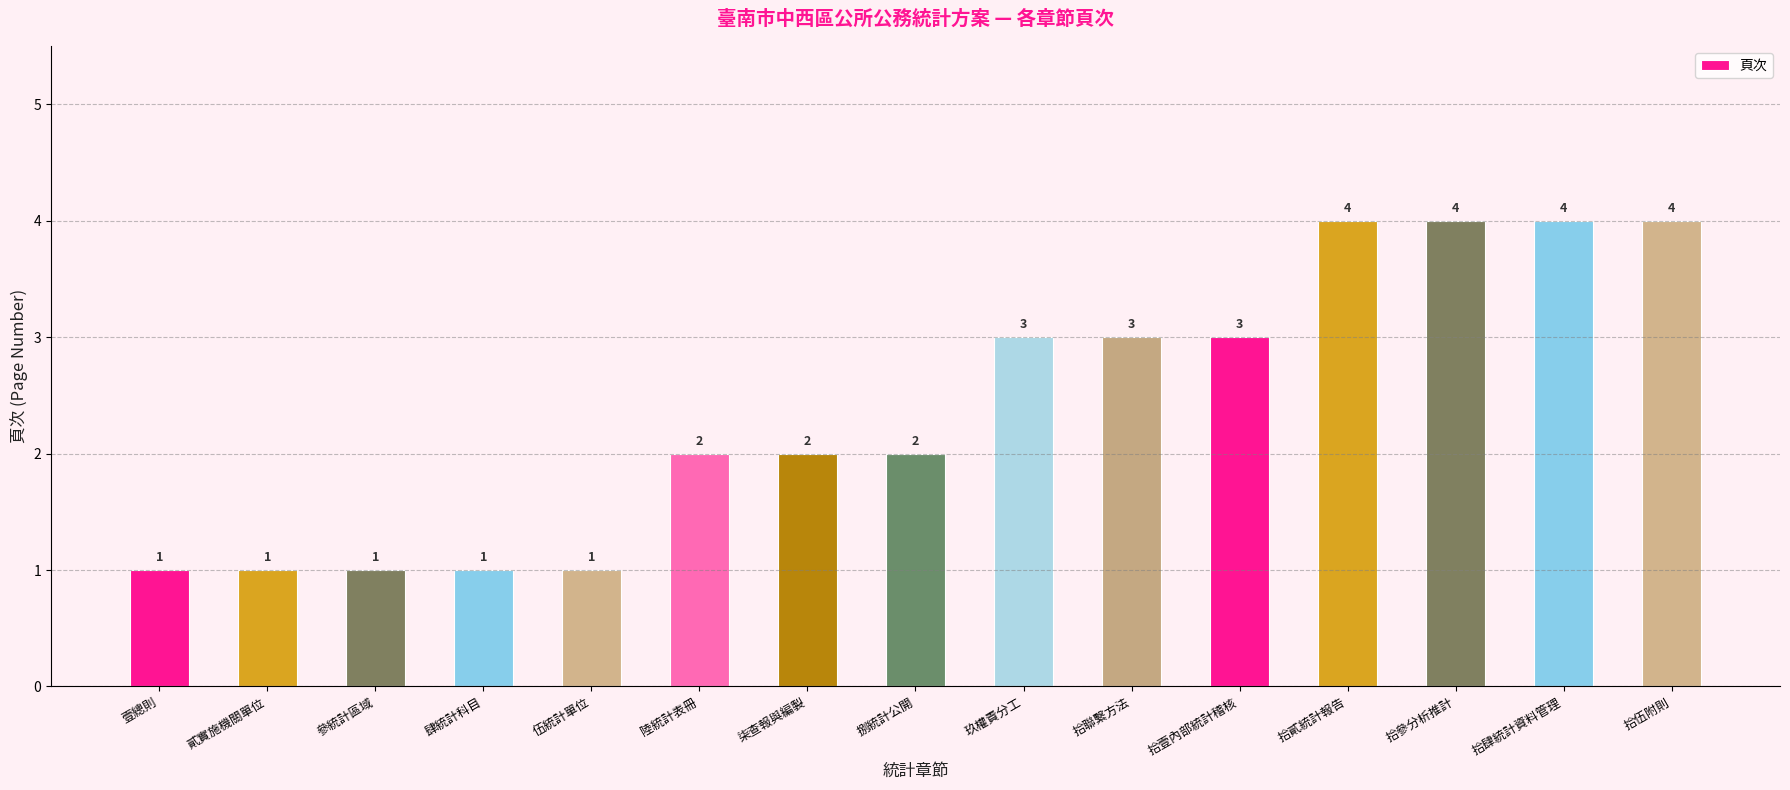

What value does the data have at 陸統計表冊?

2